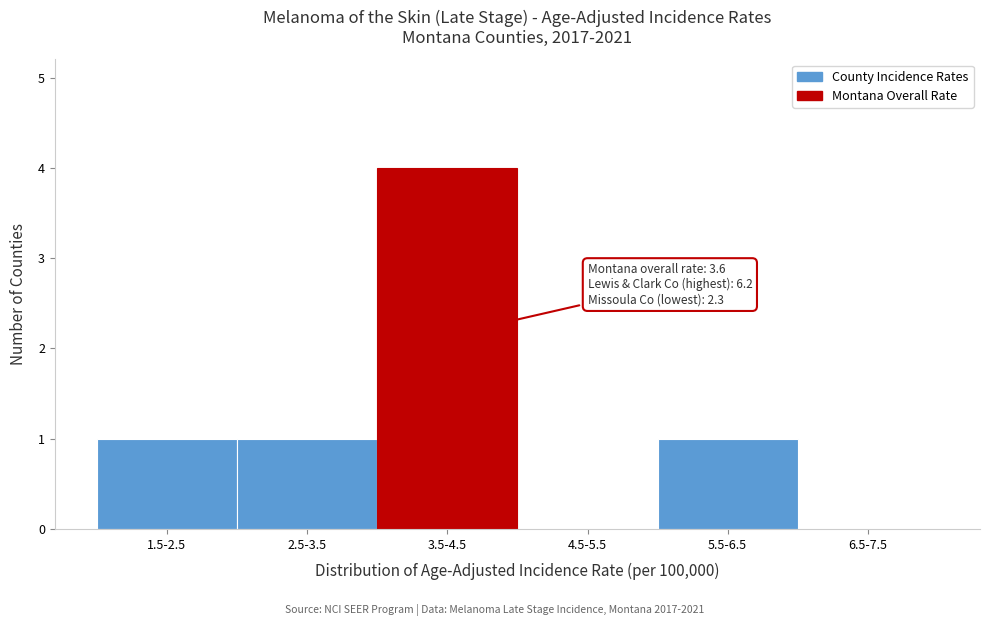

Reading right to left, transcribe all the data shown in this chart.

6.5-7.5=0	5.5-6.5=1	4.5-5.5=0	3.5-4.5=4	2.5-3.5=1	1.5-2.5=1